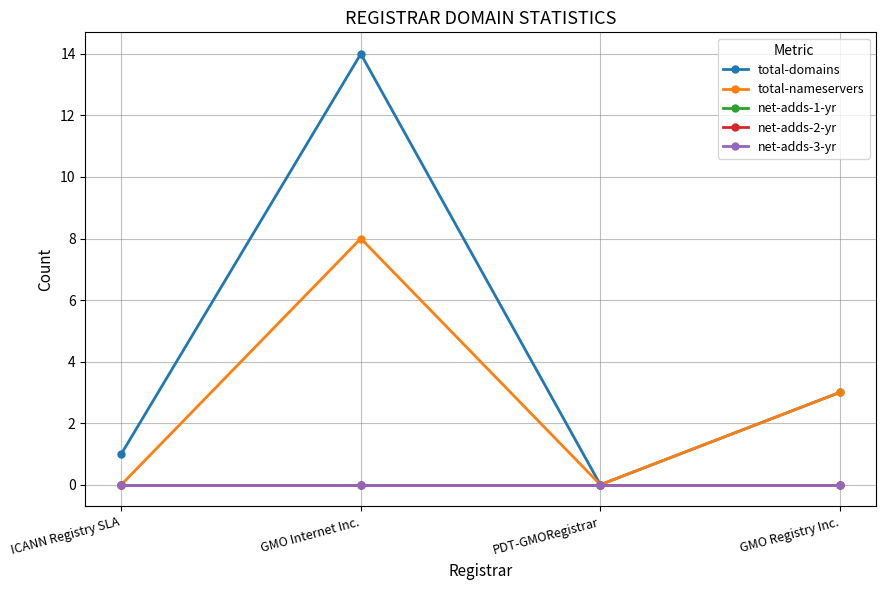

Does the chart have visible grid lines?

Yes